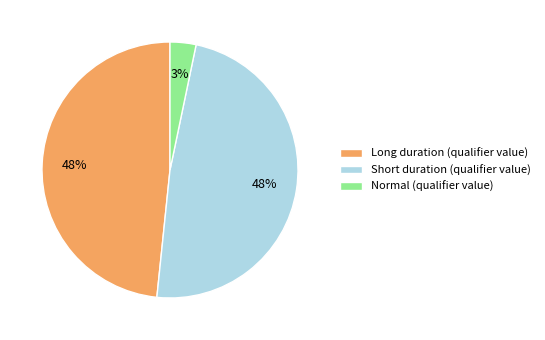

What is the ratio of the value at Normal (qualifier value) to the value at Long duration (qualifier value)?

0.1